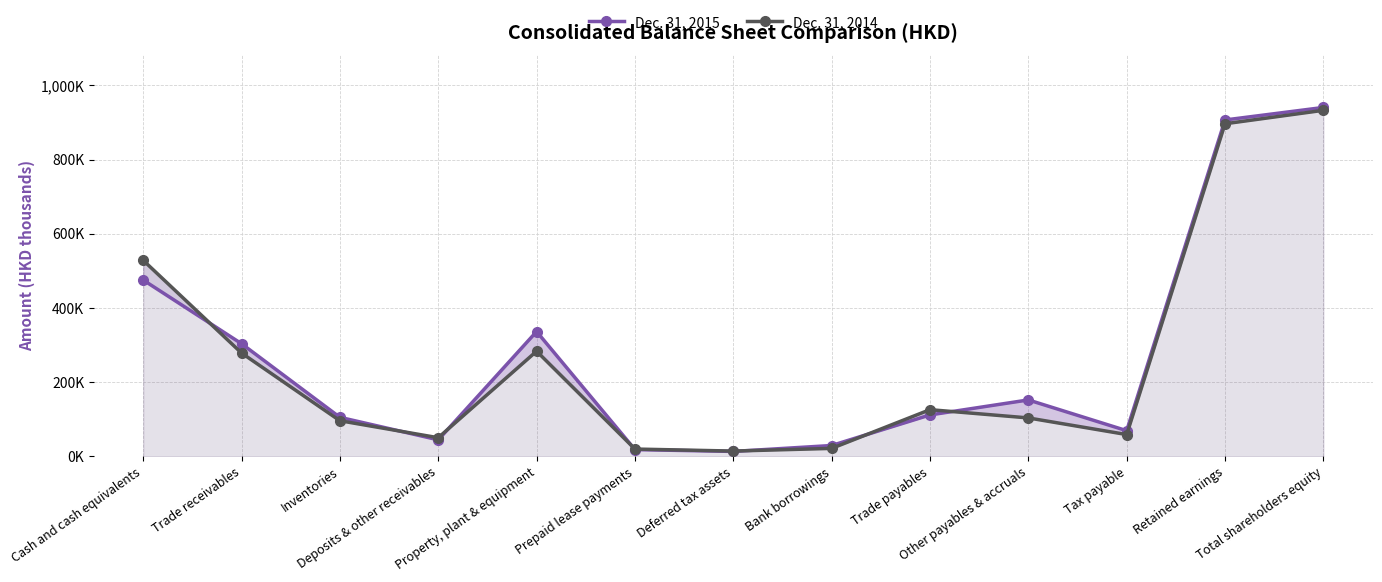

True or false: Dec. 31, 2014 and Dec. 31, 2015 intersect in this chart.

True